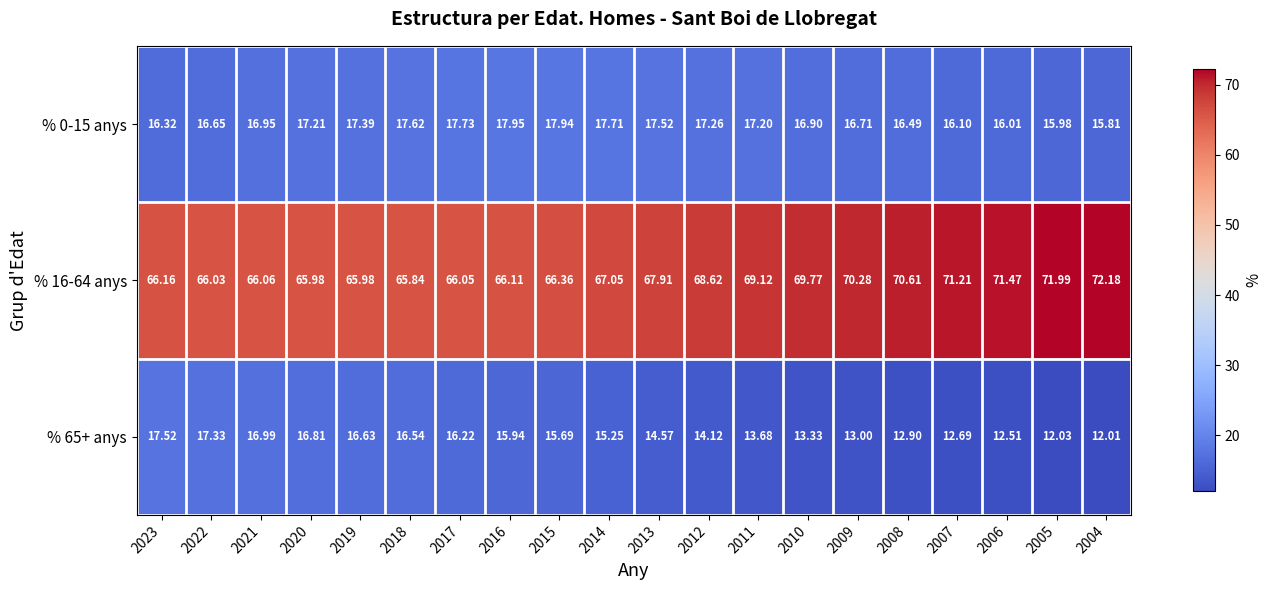

Which category has the lowest value across all series?

2004